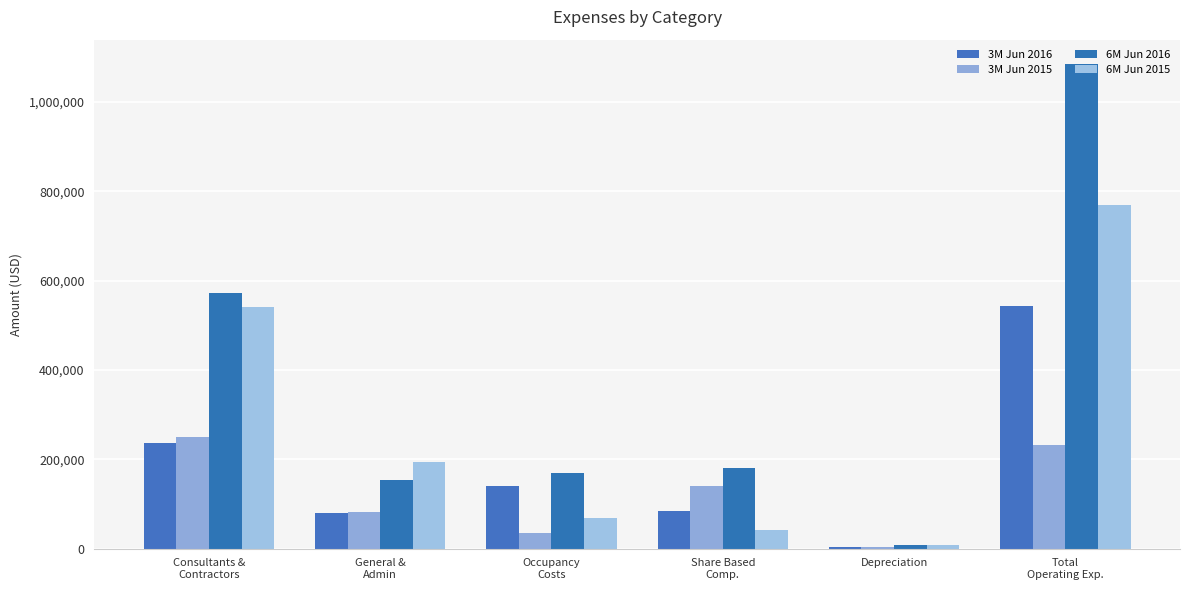

The 3M Jun 2016 series shows 33380 at Share Based
Comp.. True or false?

False